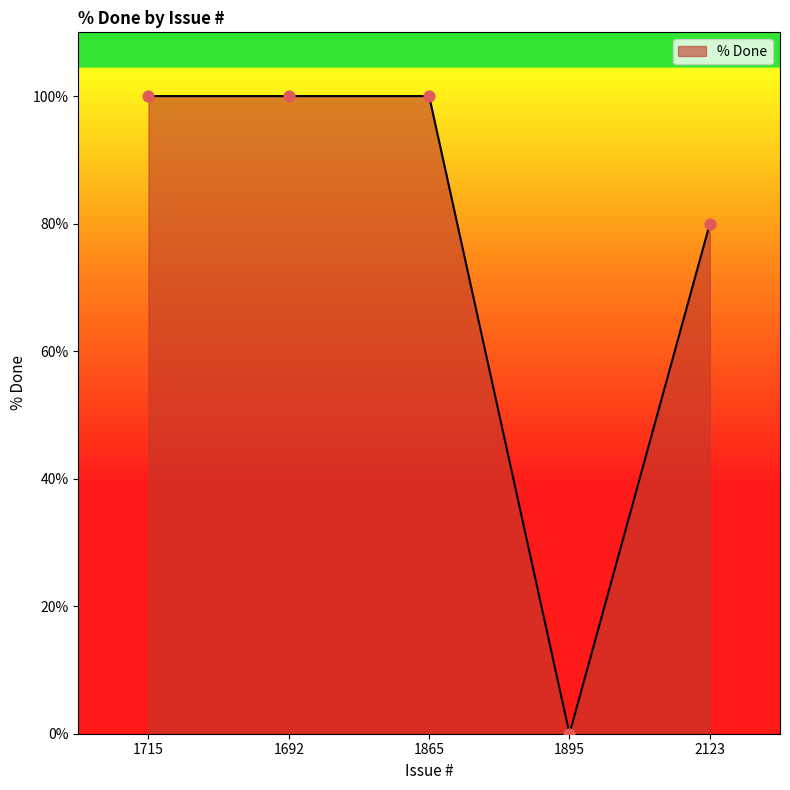

Which has a higher value, 1895 or 1715?

1715